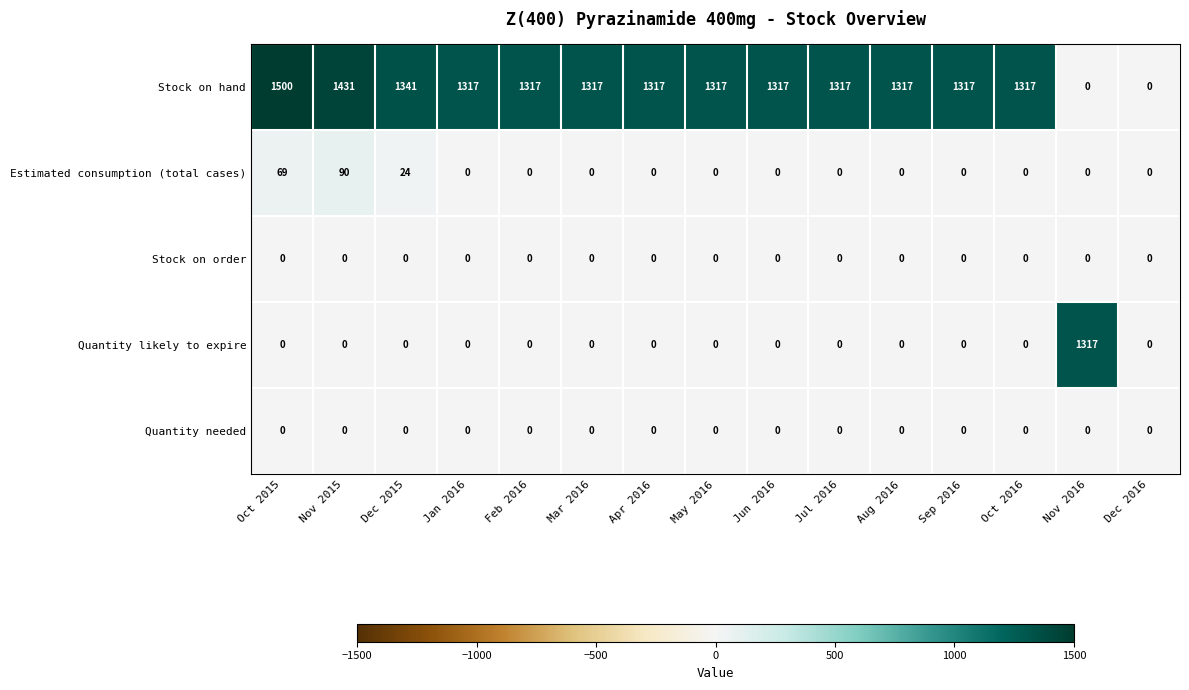

Count the number of categories in the chart.

15